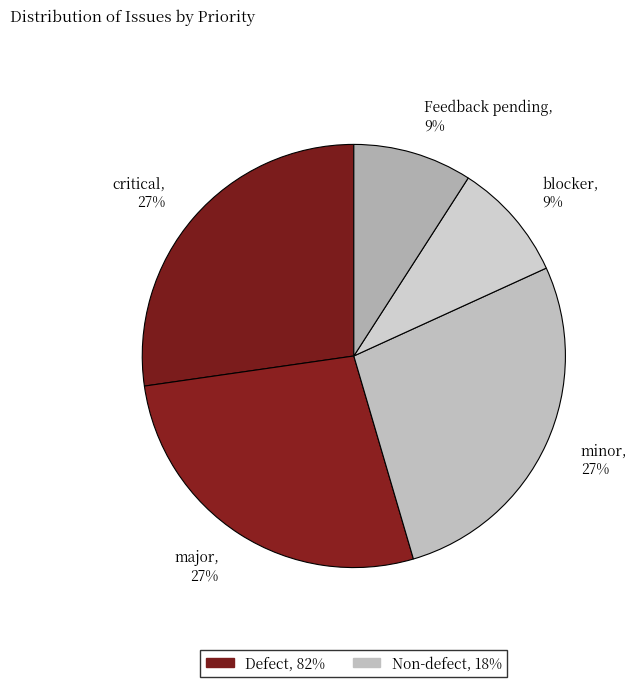

Is there a majority slice in this chart?

No